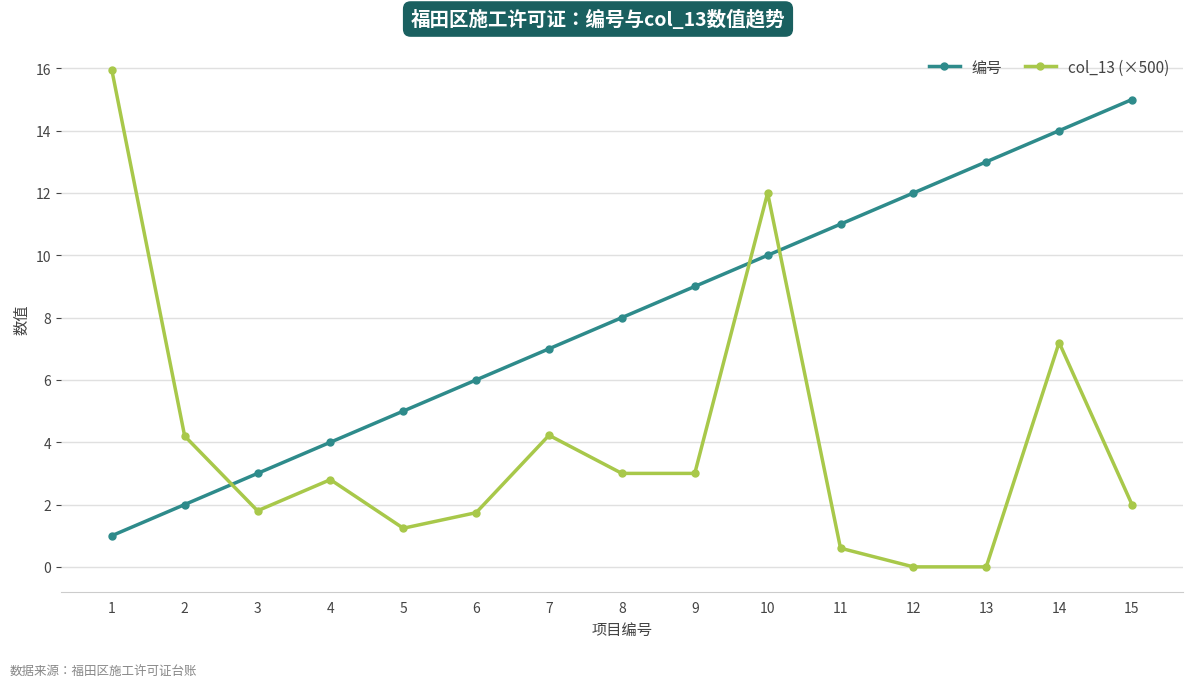

Rank the series by their average value, from highest to lowest.

编号, col_13 (×500)